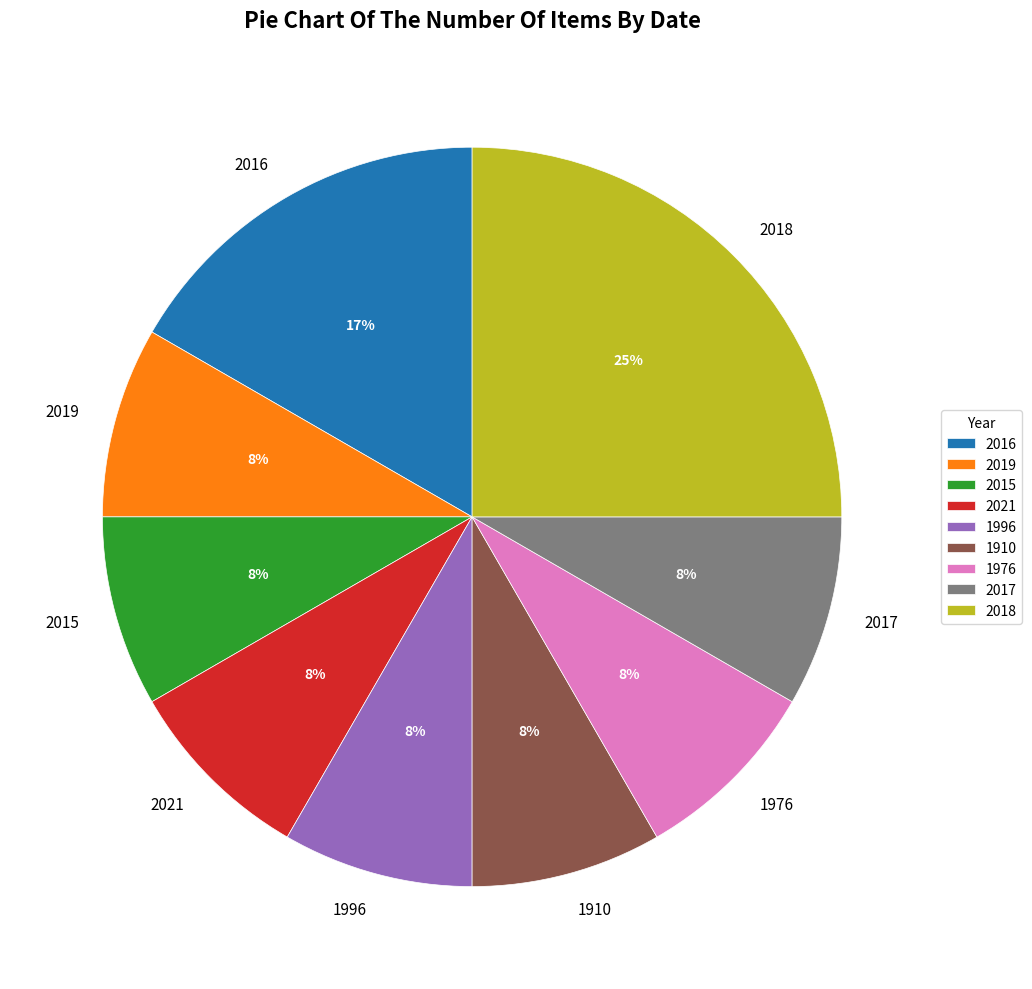

How many slices are in this pie chart?

9